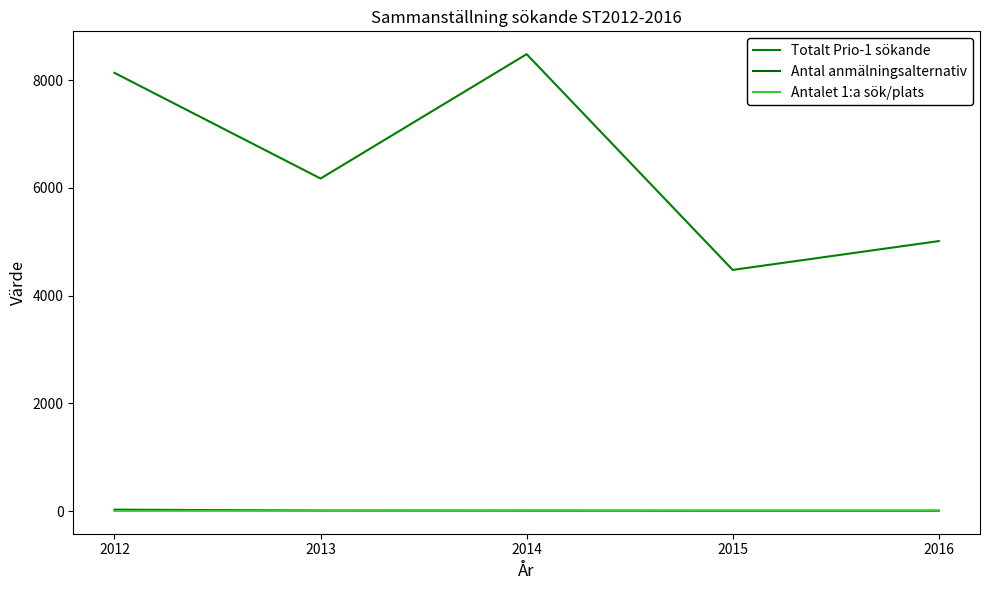

Is it true that Antal anmälningsalternativ equals 15.9 at 2013?

False